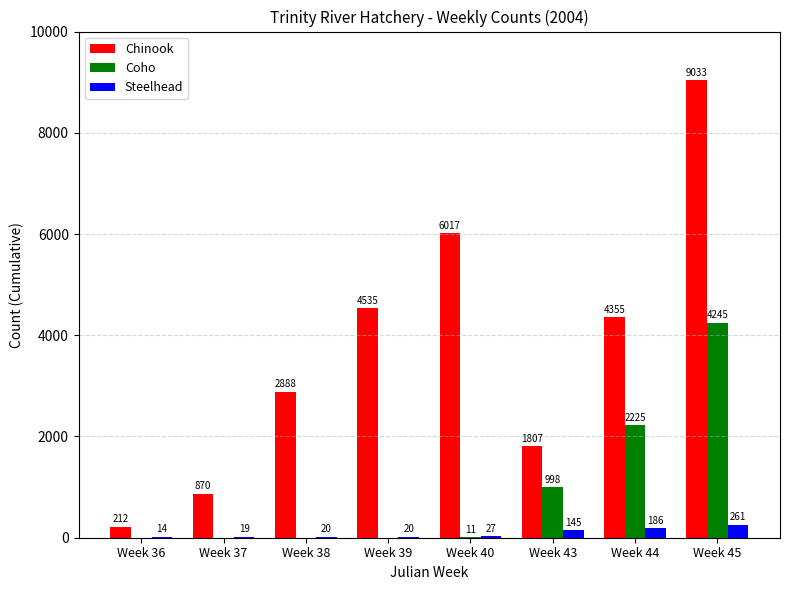

What is the total value across all series at Week 37?

889